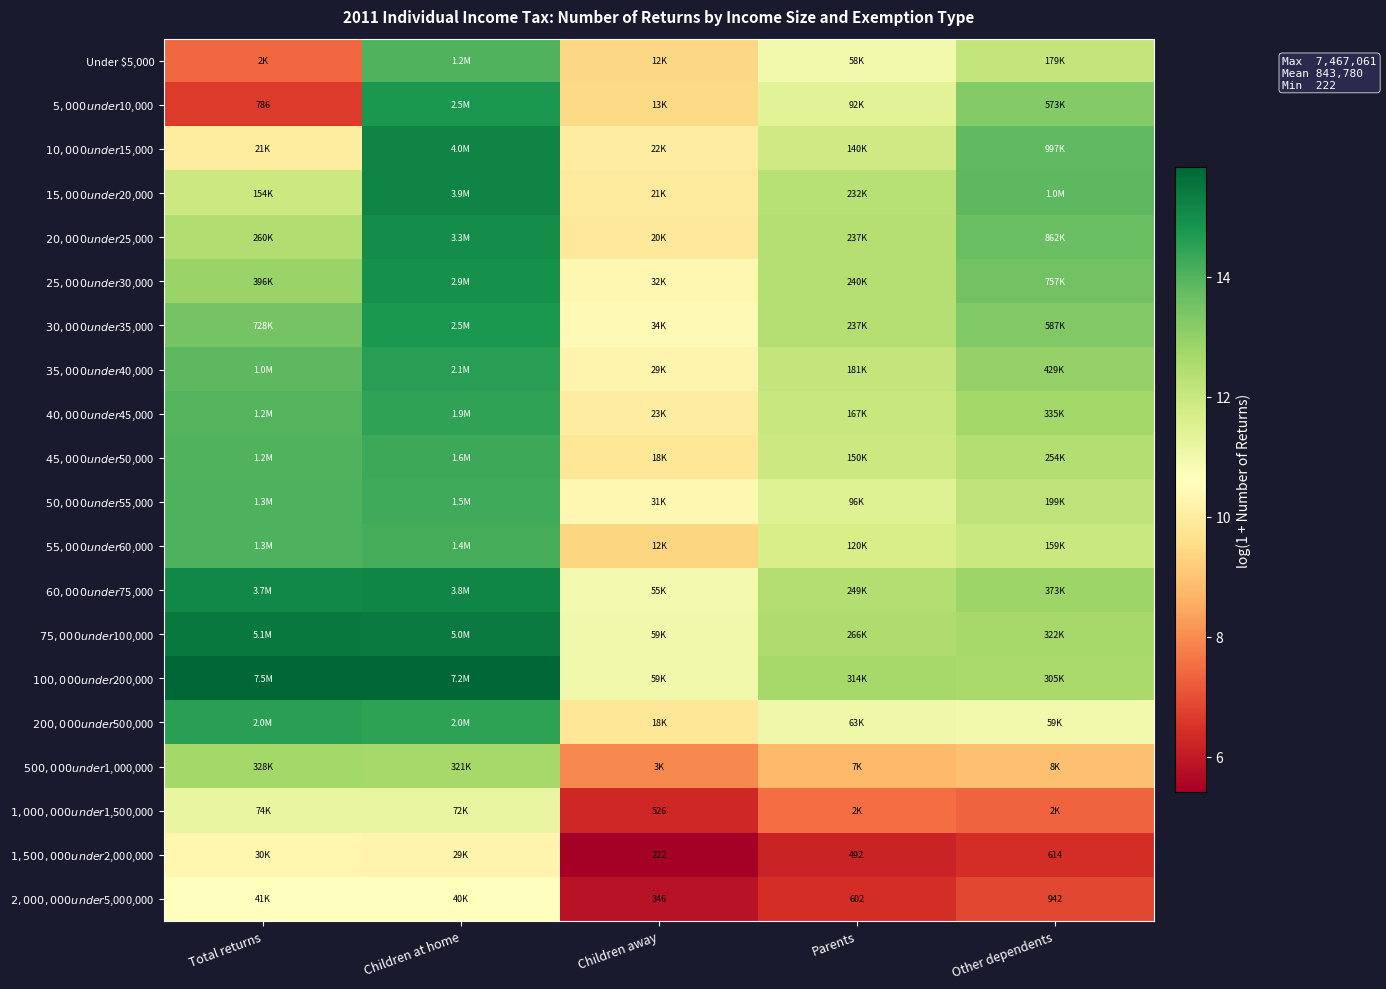

Is the value of $75,000 under $100,000 at Children at home greater than the value of Under $5,000 at Total returns?

Yes